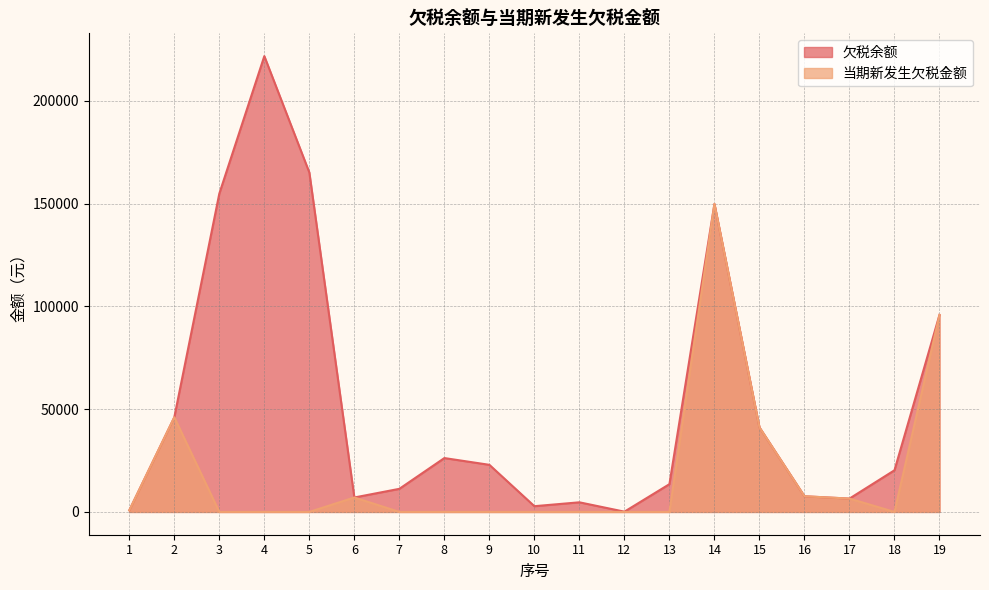

At which label is 当期新发生欠税金额 closest to 74941?

19